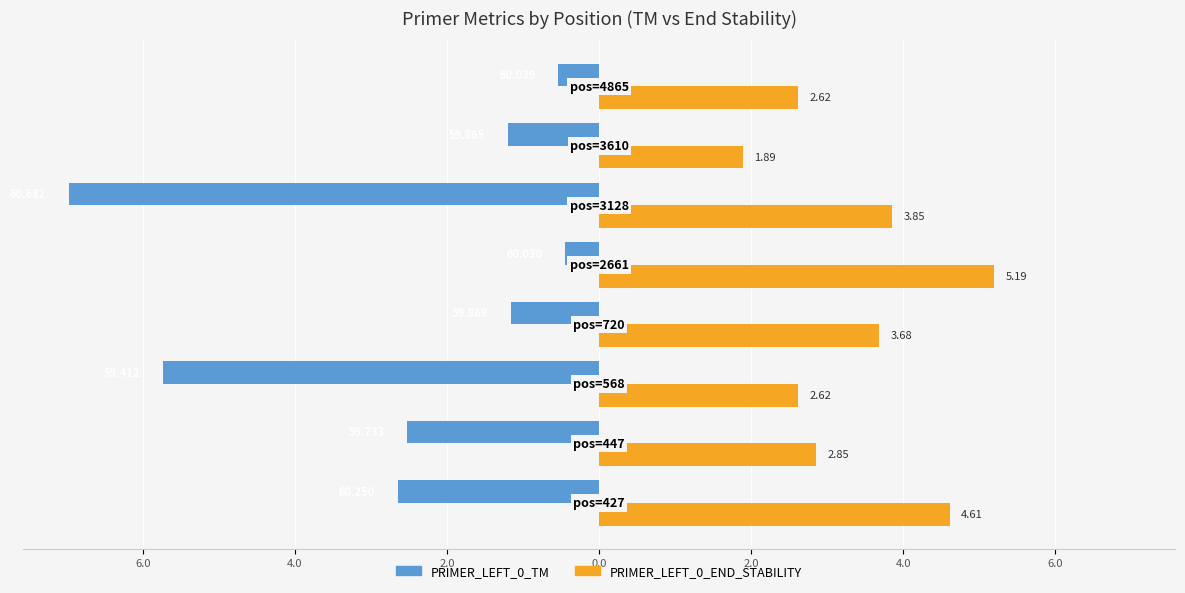

What are all the series names shown in the legend?

PRIMER_LEFT_0_TM, PRIMER_LEFT_0_END_STABILITY